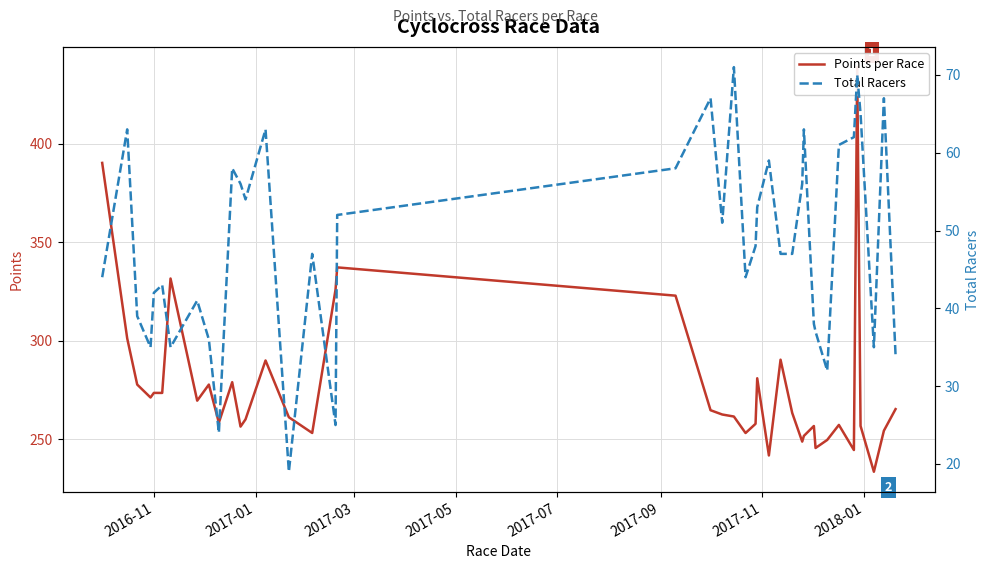

What is the value of the Points per Race point at the 35th from the left?

244.6